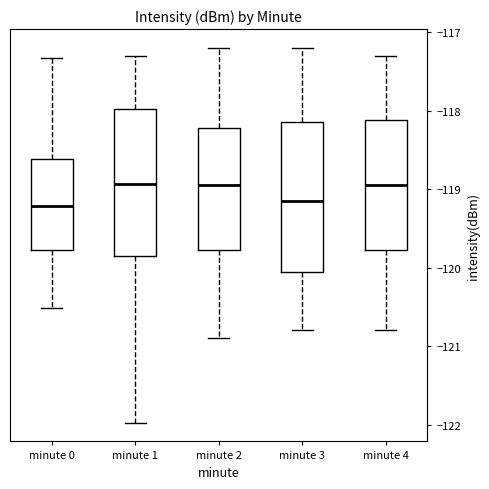

Where does the median line of the box for minute 2 sit on the y-axis? The values are not printed on the chart, so give them approximately, as read against the axis.

-118.9